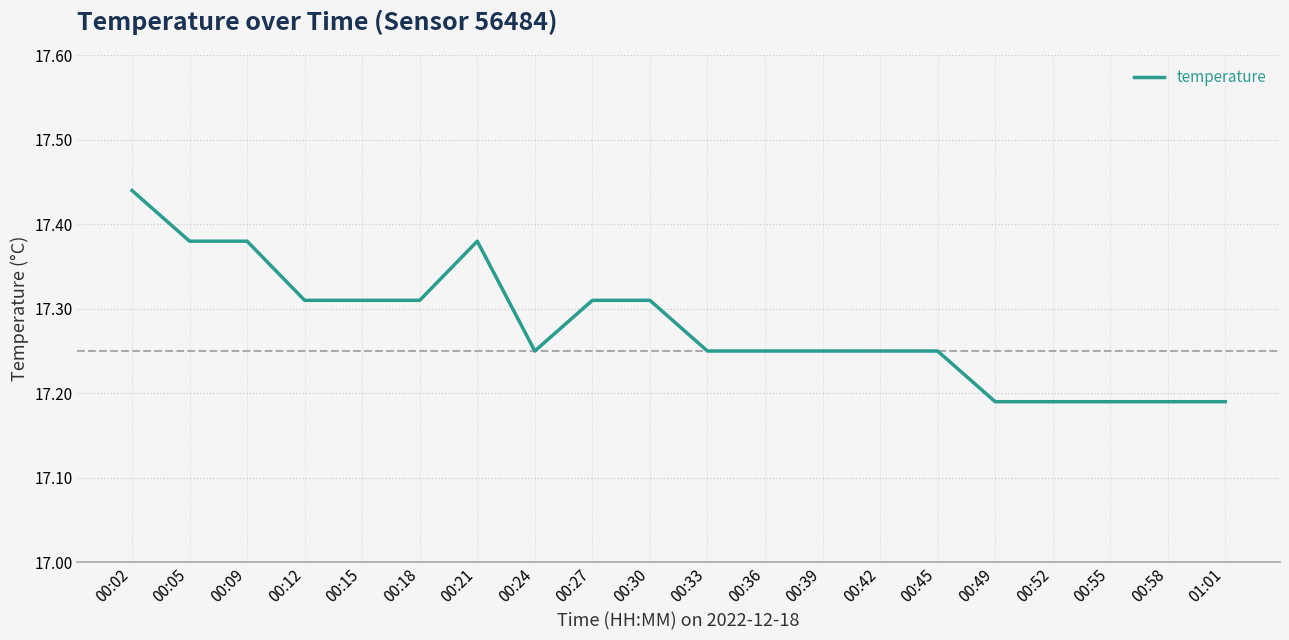

What position from the right is 00:49?

5